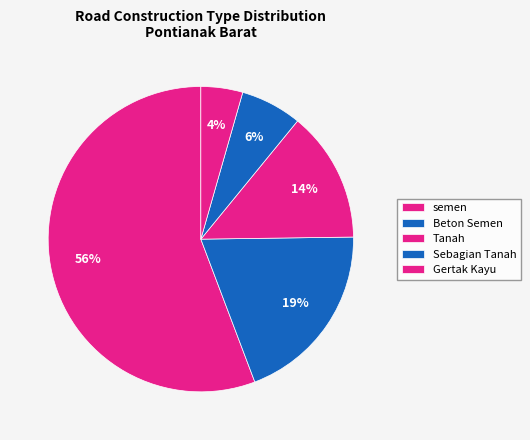

How many slices are in this pie chart?

5